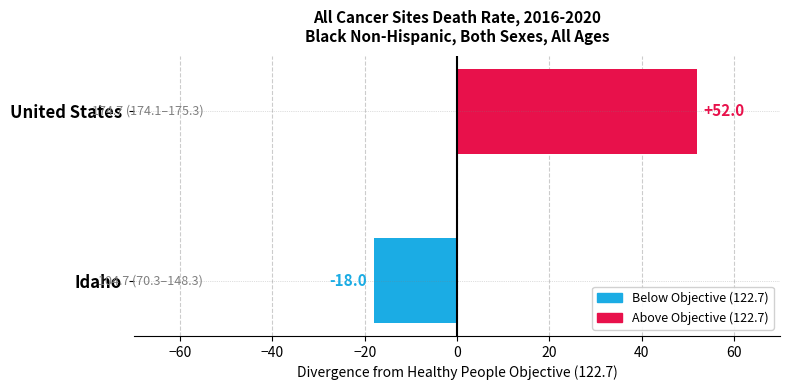

Is it true that the value at Idaho is -18.0?

True